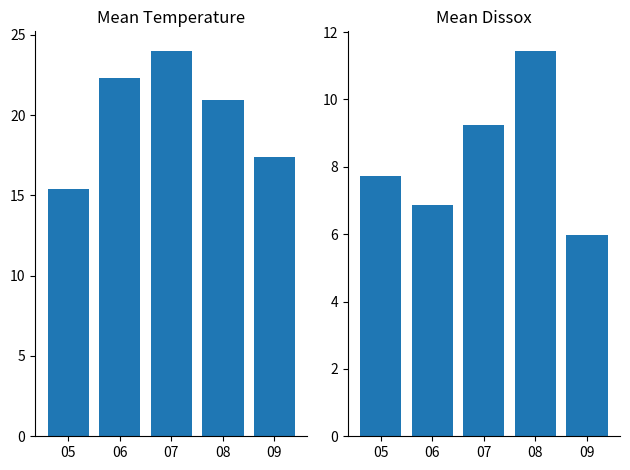

Between 07 and 09, which series saw the biggest shift?

Mean Temperature